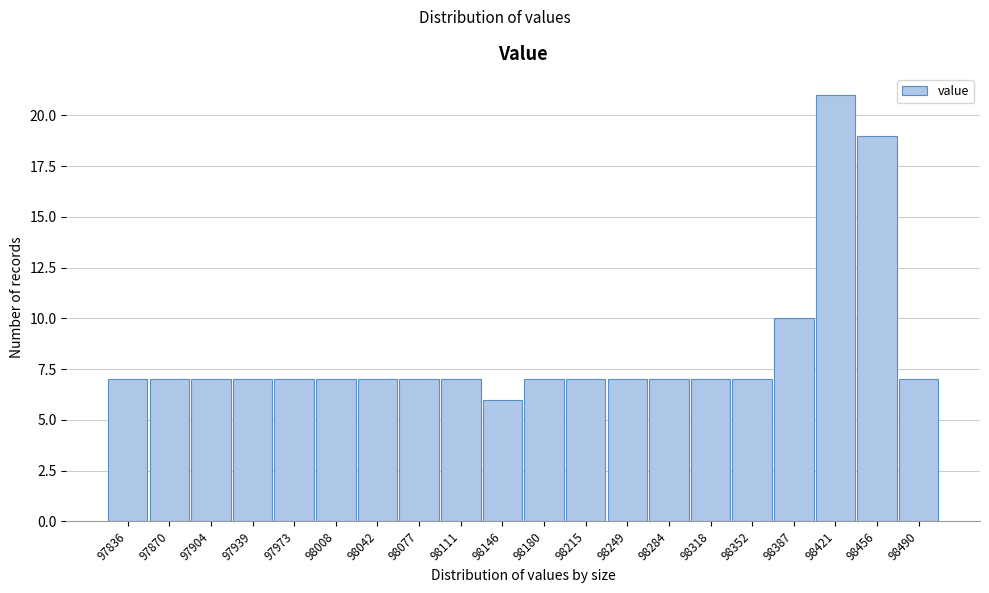

Reading left to right, list all the values displayed in this chart.

97836=7	97870=7	97904=7	97939=7	97973=7	98008=7	98042=7	98077=7	98111=7	98146=6	98180=7	98215=7	98249=7	98284=7	98318=7	98352=7	98387=10	98421=21	98456=19	98490=7